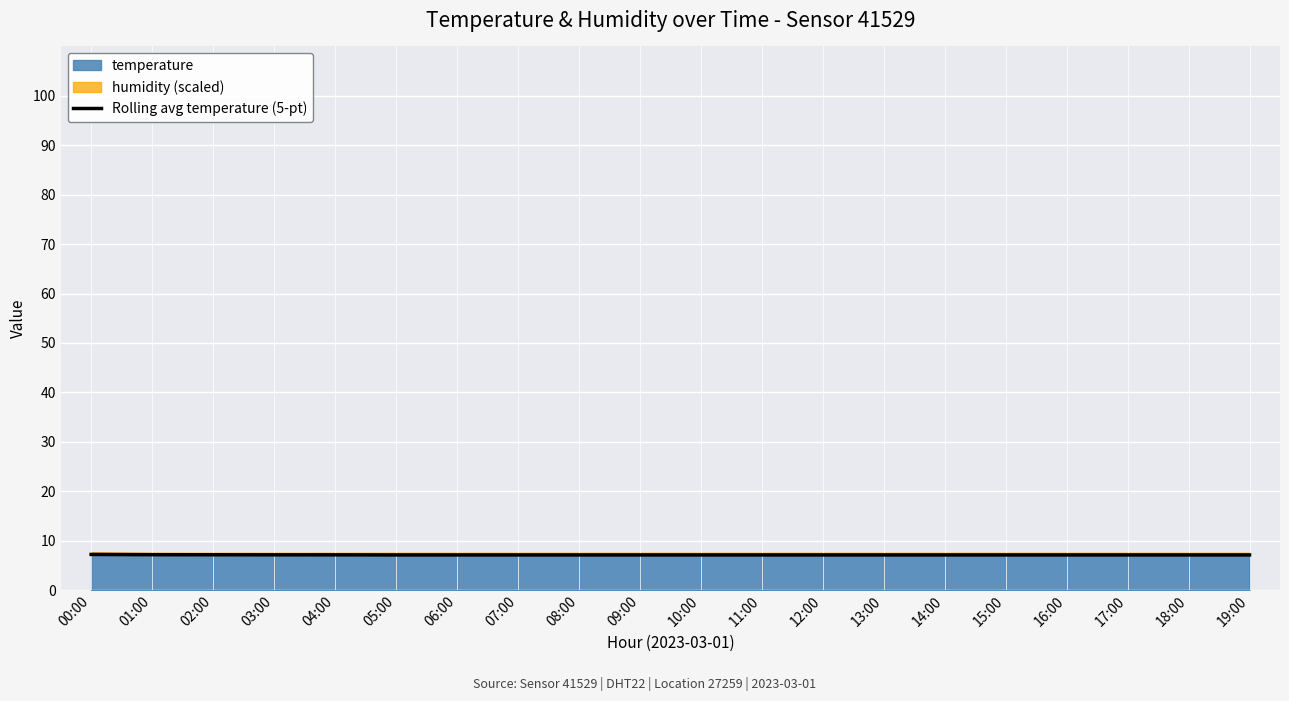

Is it true that the value at 08:00 is 10.6?

False